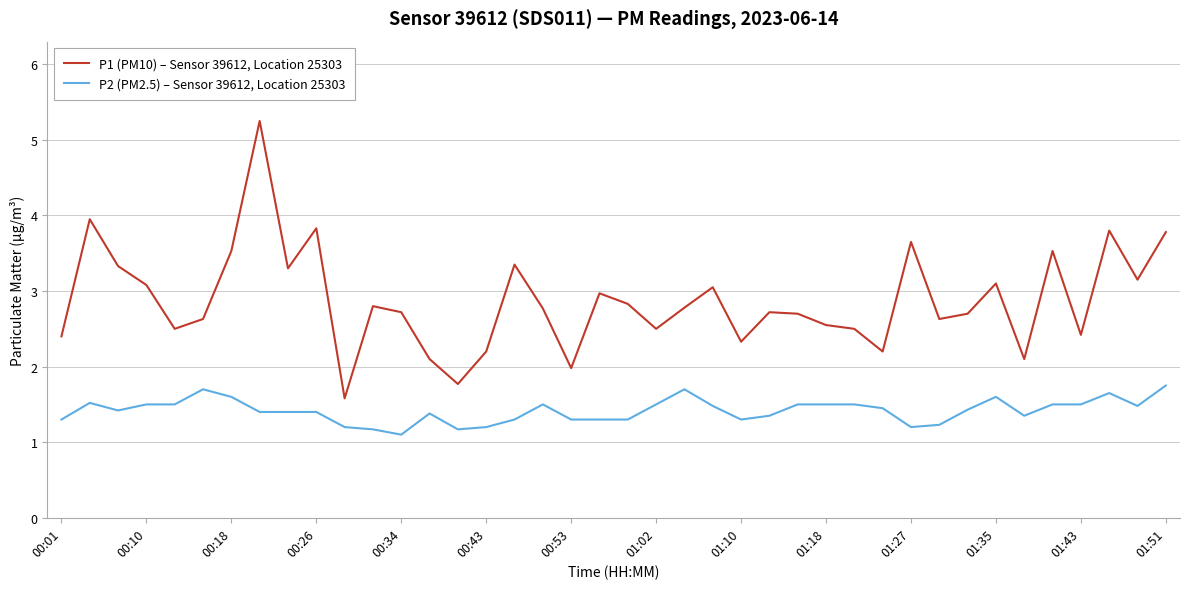

What is the minimum value for P2 (PM2.5) – Sensor 39612, Location 25303?

1.1